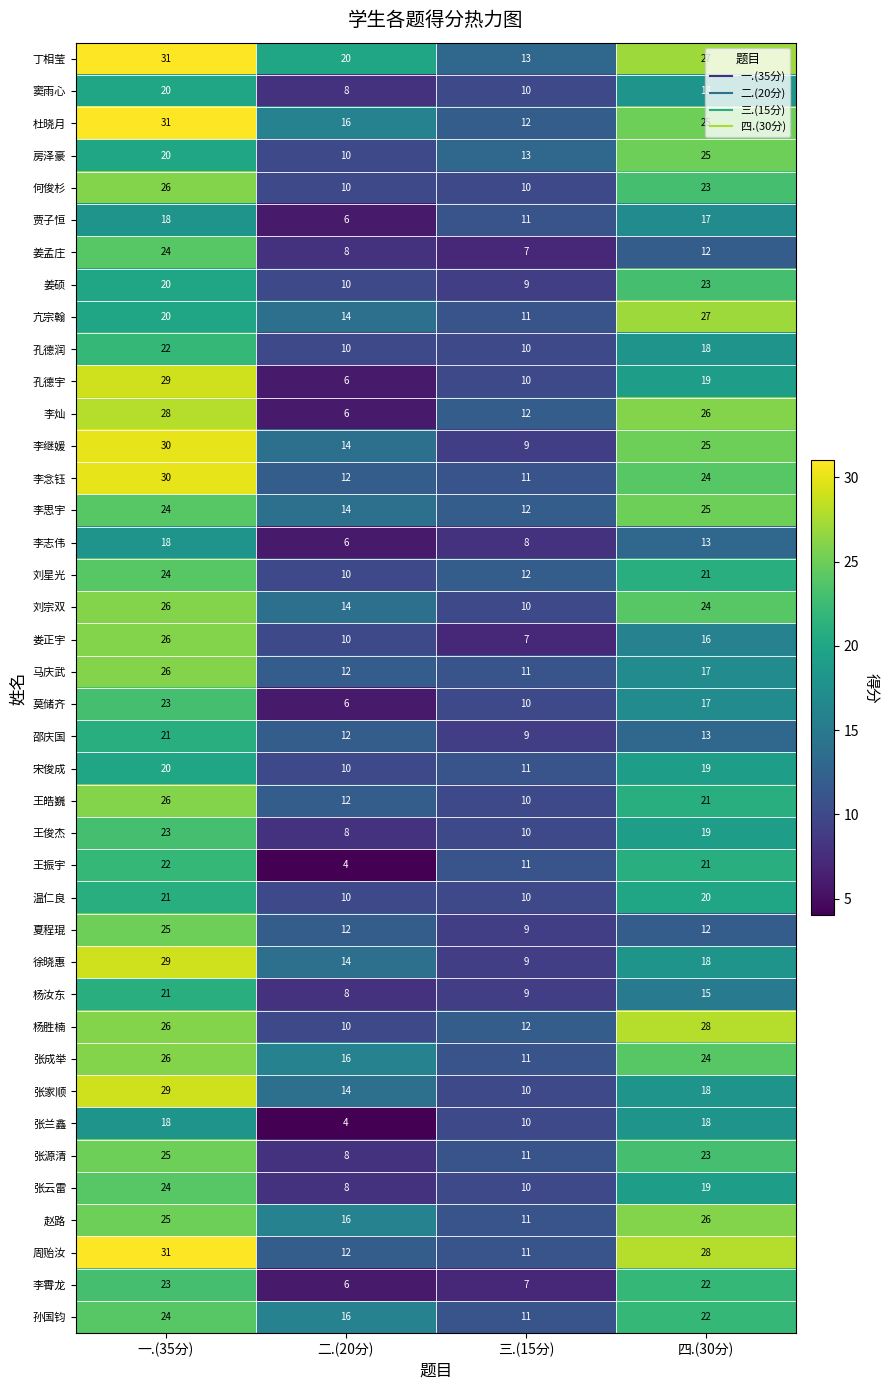

Which category has the highest value across all series?

一.(35分)